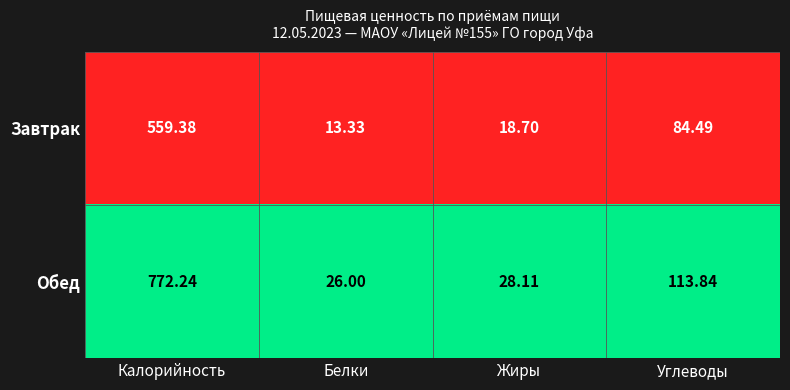

Which series has the widest spread of values?

Обед